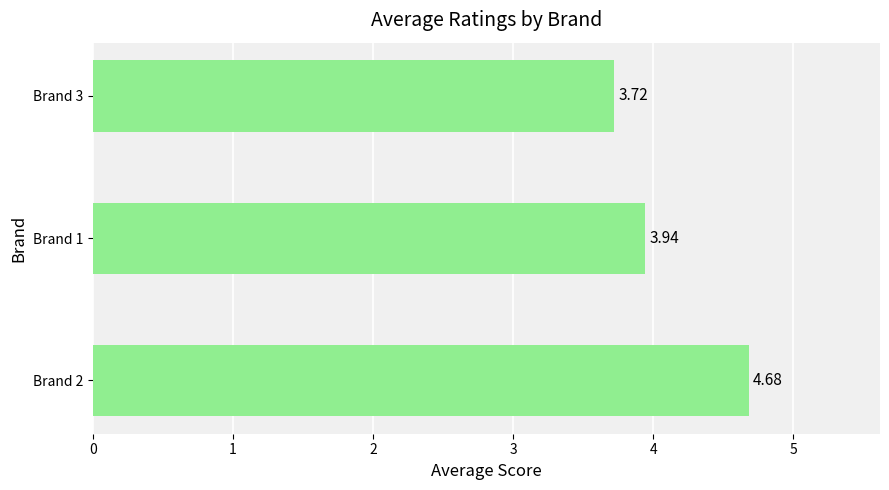

Between Brand 2 and Brand 1, which is larger?

Brand 2